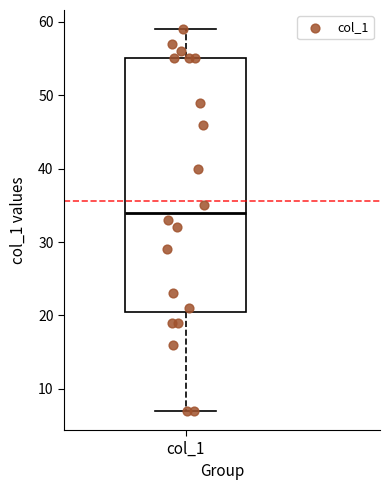

Read this box plot against the y-axis: the position of the median line, the range covered by the box, and the ends of both whiskers. The values are not printed on the chart, so give them approximately, as read against the axis.

median 34, box 21 to 55, whiskers 7 to 59